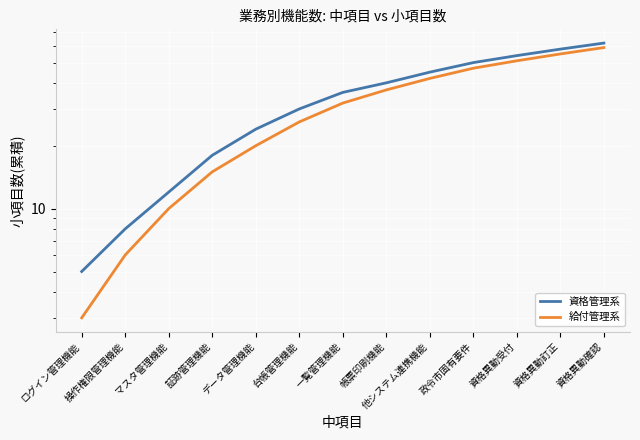

Reading left to right, transcribe all the data shown in this chart.

資格管理系: 5	8	12	18	24	30	36	40	45	50	54	58	62
給付管理系: 3	6	10	15	20	26	32	37	42	47	51	55	59